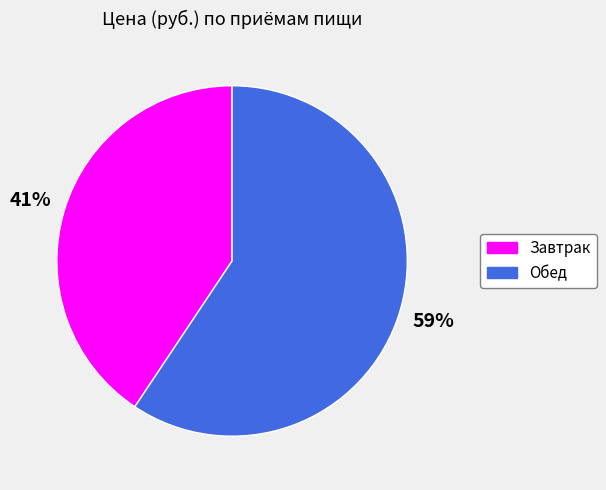

Count the number of slices in the pie.

2